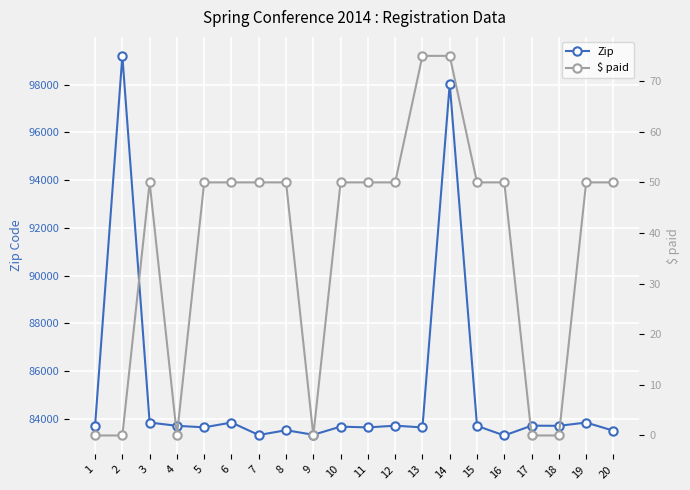

At how many categories does at least one series exceed 53035?

20